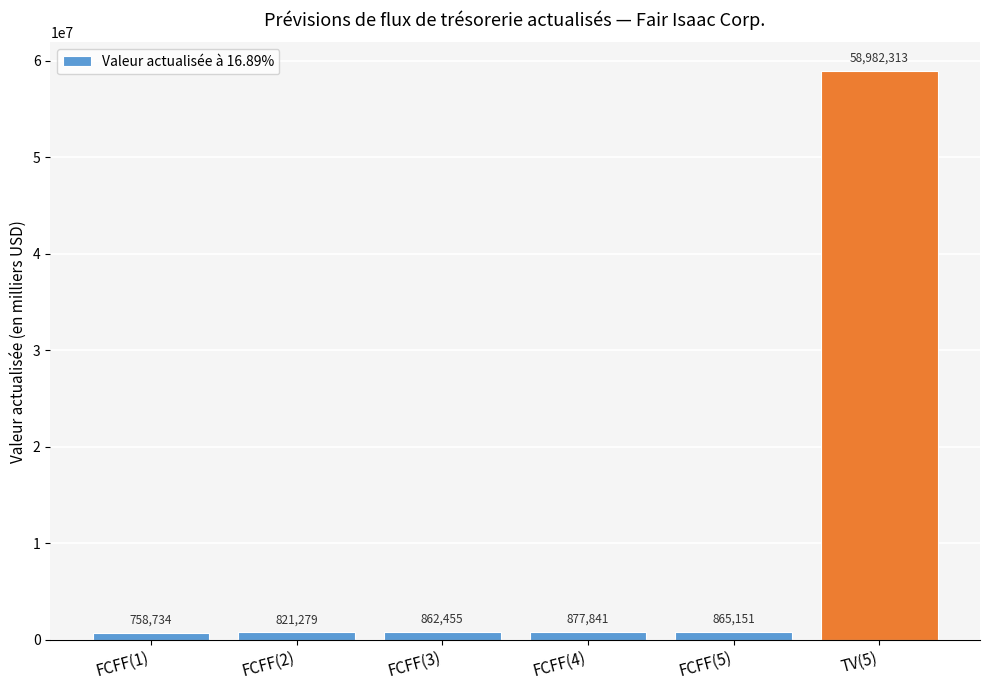

What is the greatest value displayed?

58982313